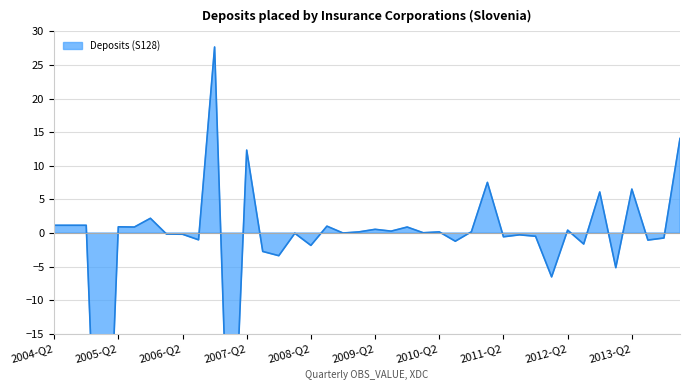

Reading left to right, list all the values displayed in this chart.

1.1	1.2	1.1	-59.7	0.9	0.9	2.2	-0.1	-0.2	-1.0	27.7	-44.4	12.3	-2.7	-3.4	-0.0	-1.8	1.0	0.0	0.2	0.6	0.3	0.9	0.0	0.2	-1.2	0.2	7.5	-0.6	-0.3	-0.5	-6.5	0.4	-1.6	6.1	-5.1	6.5	-1.0	-0.7	14.1